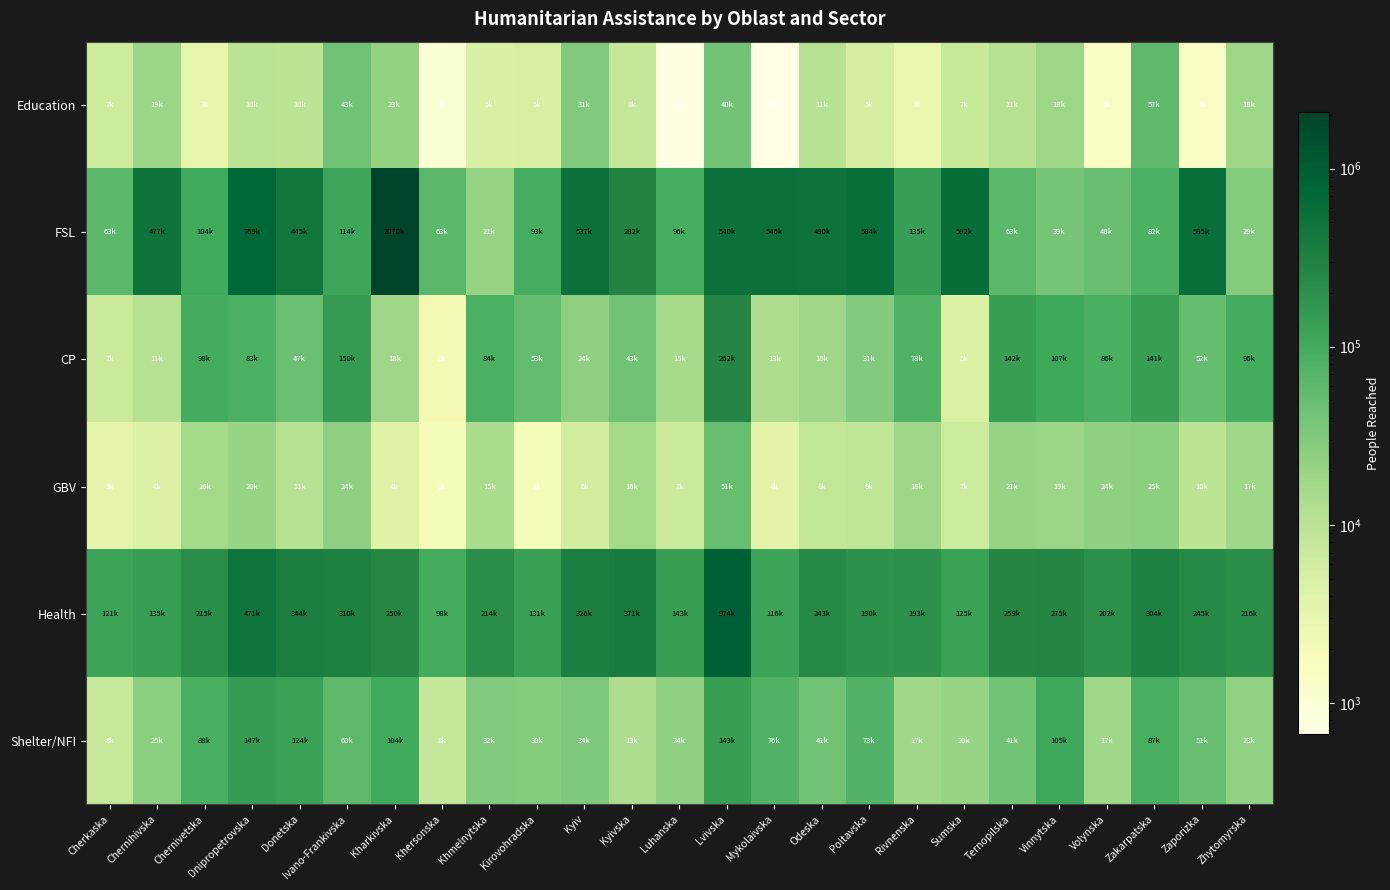

At Sumska, list the series in order from smallest to largest.

CP, GBV, Education, Shelter/NFI, Health, FSL